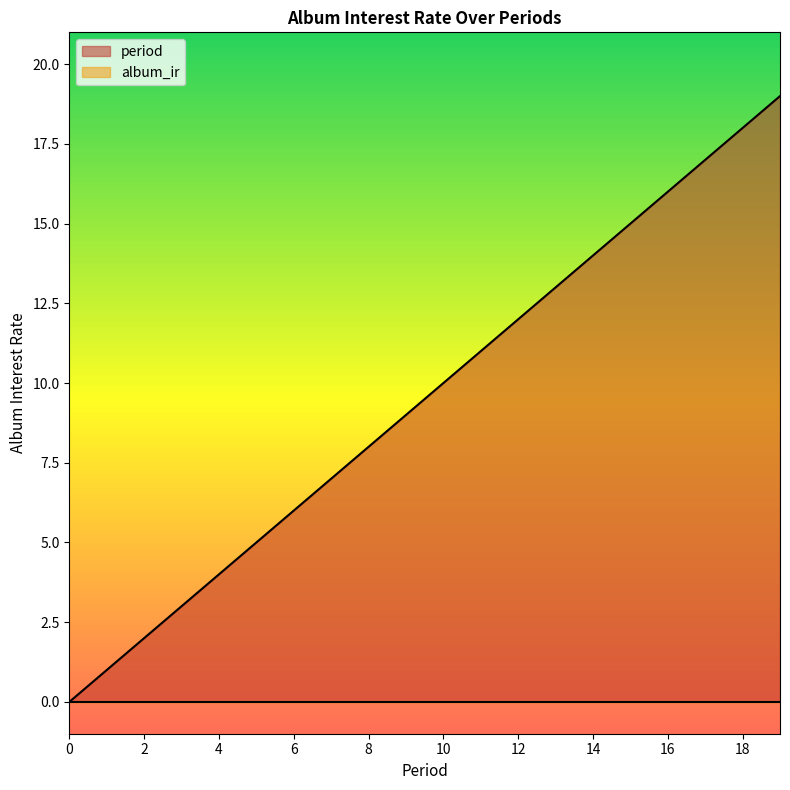

Count the number of categories in the chart.

20